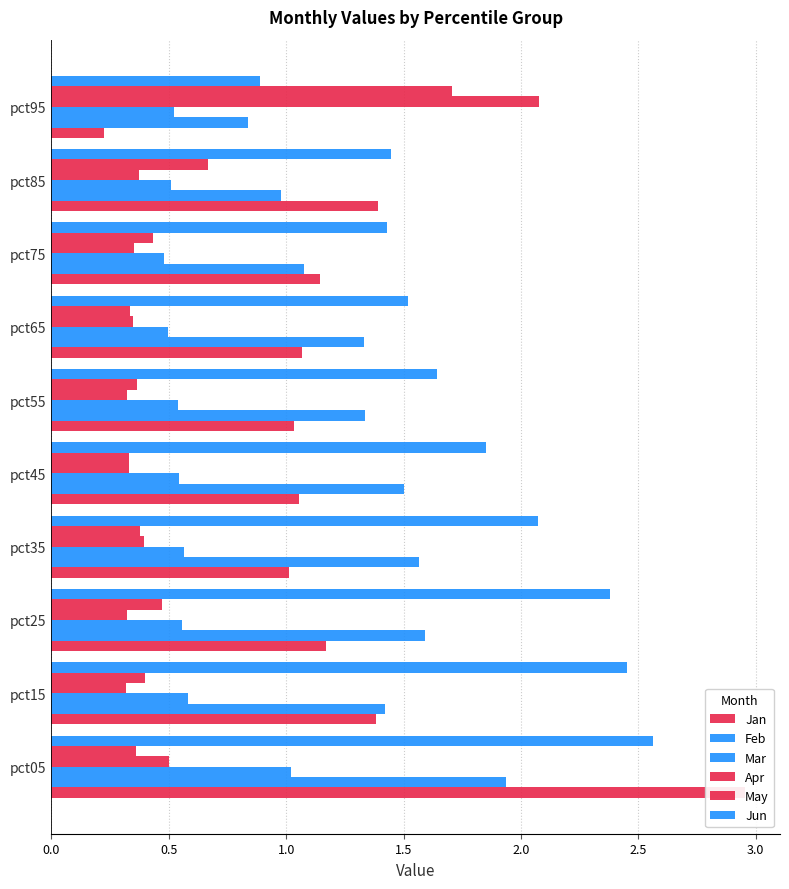

What is the value of the Apr bar at the 1st from the left?

0.5